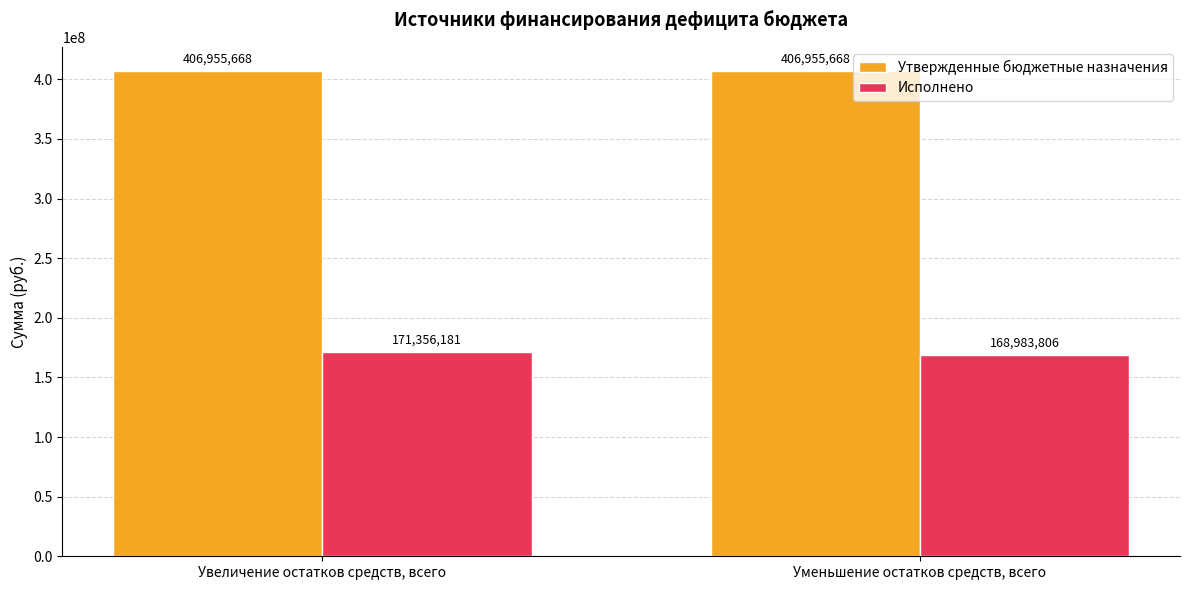

How many values in the Исполнено series exceed 171356181?

1